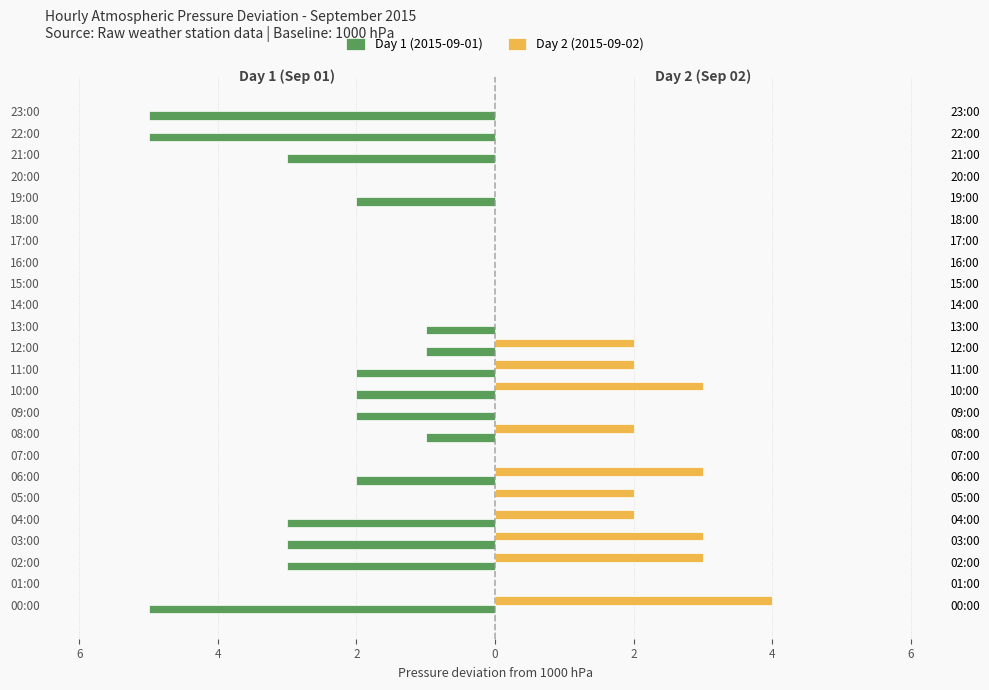

What is the difference between the maximum and minimum values in the Day 2 (2015-09-02) series?

4